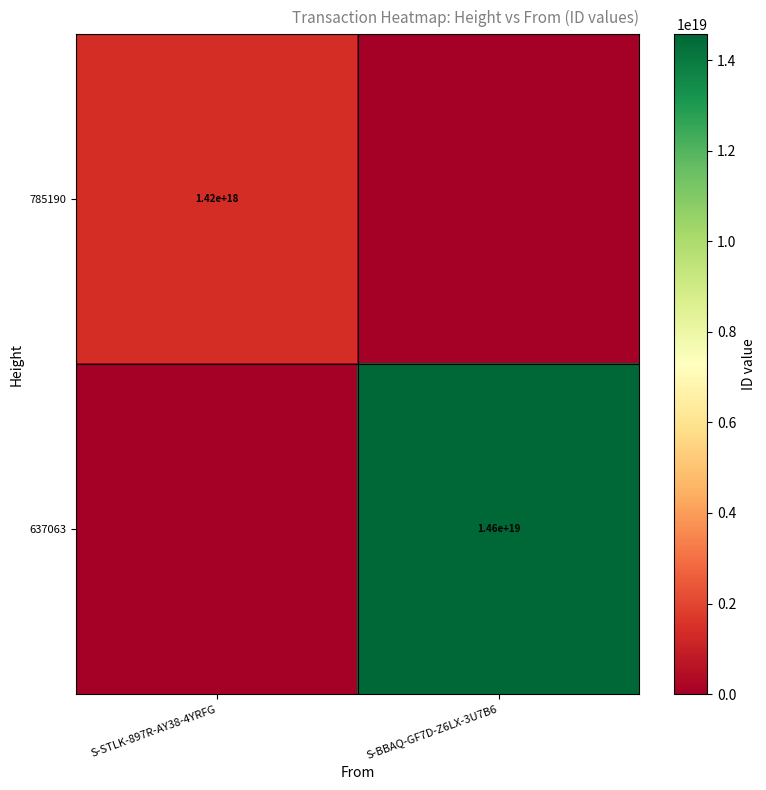

True or false: 637063 has a value of 3154388037983953920 at S-BBAQ-GF7D-Z6LX-3U7B6.

False